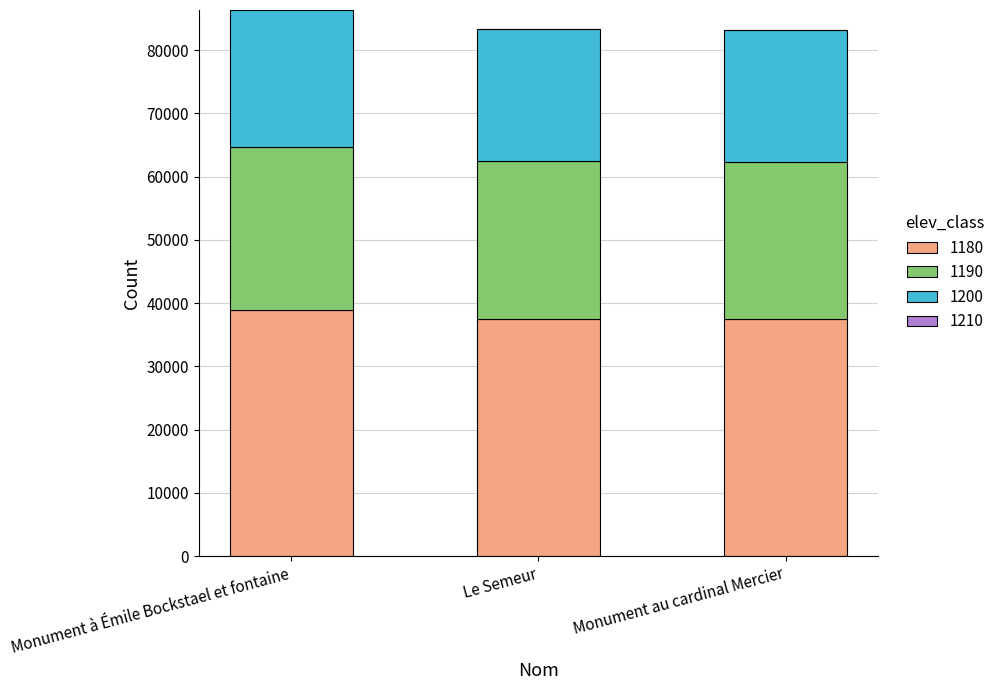

What is the highest value of the 1180 series?

38862.5